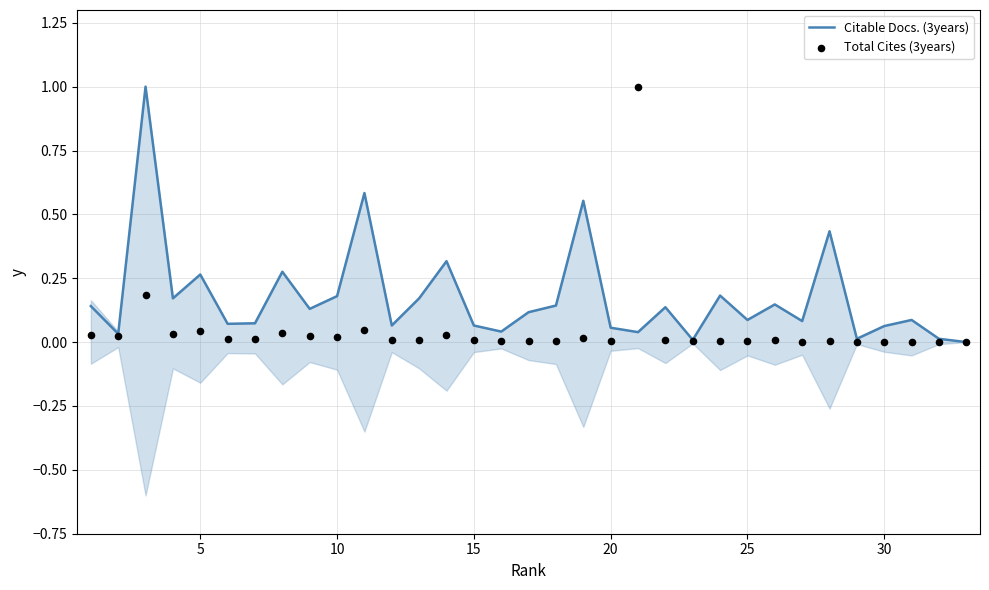

Which series contains the highest Y value?

Citable Docs. (3years)